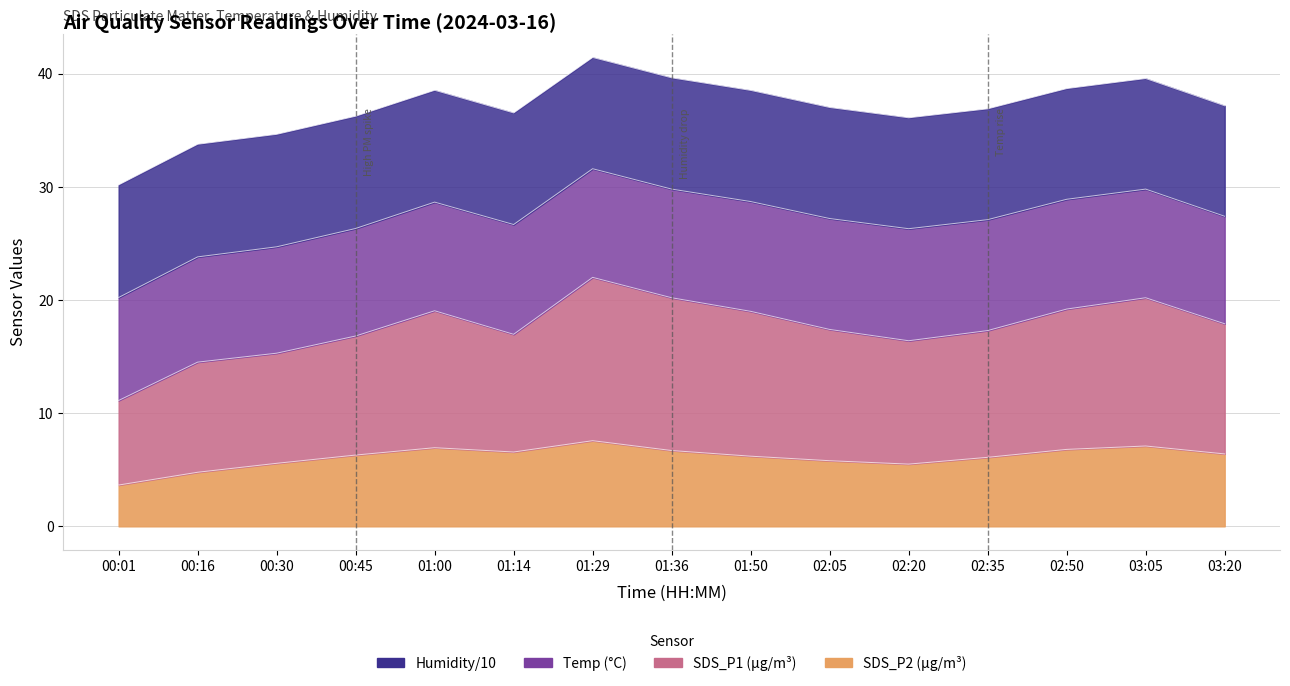

True or false: SDS_P2 and SDS_P1 intersect in this chart.

False